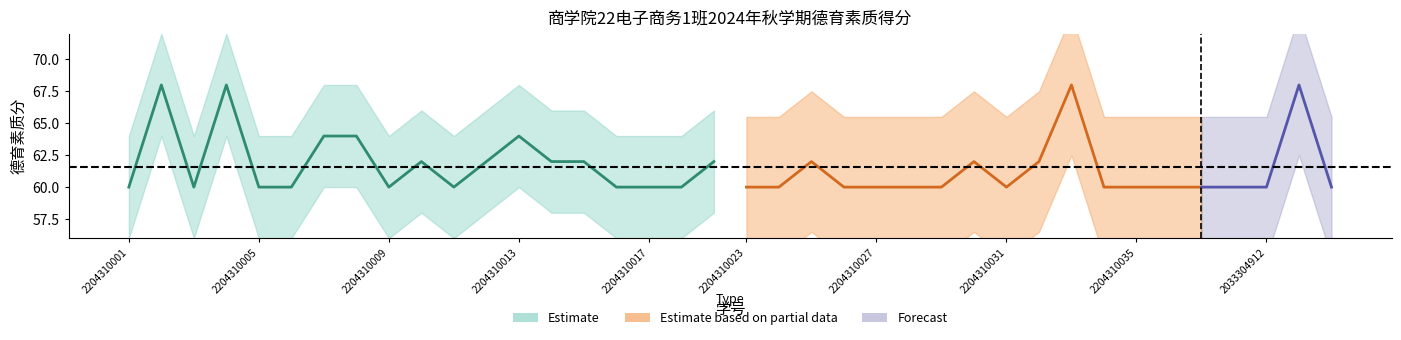

List the labels in order of value, smallest first.

2204310001, 2204310003, 2204310005, 2204310006, 2204310009, 2204310011, 2204310016, 2204310017, 2204310019, 2204310010, 2204310012, 2204310014, 2204310015, 2204310020, 2204310007, 2204310008, 2204310013, 2204310002, 2204310004